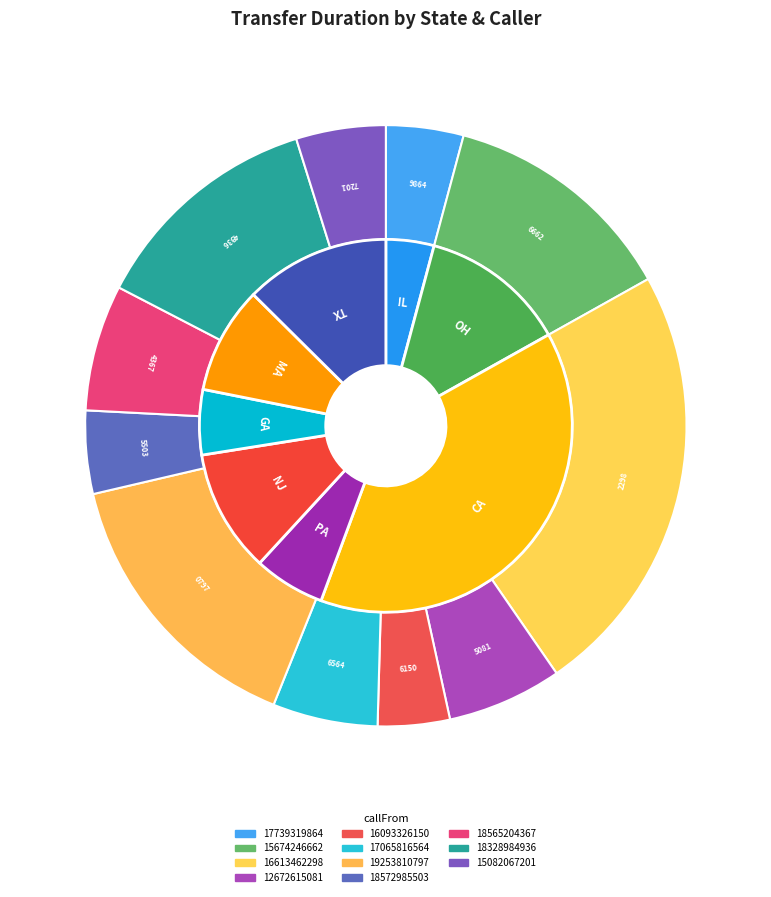

To the nearest percent, what is the average slice percentage?

9%